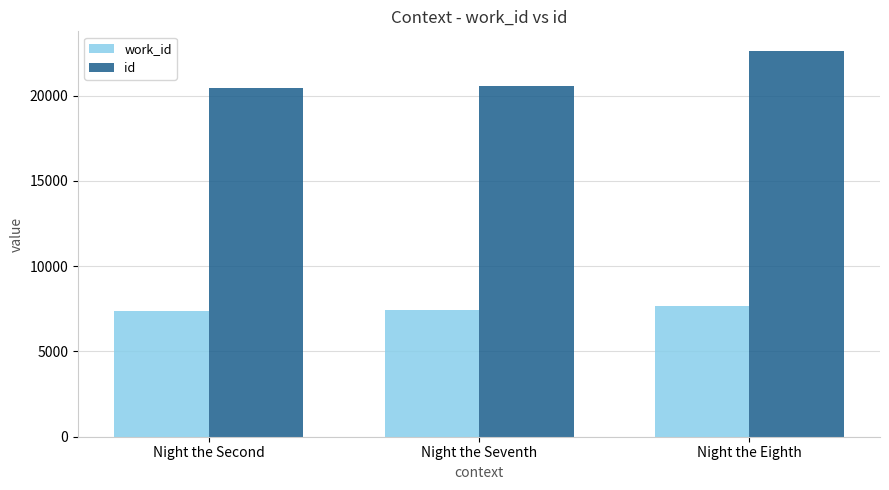

The id series shows 20569 at Night the Seventh. True or false?

True